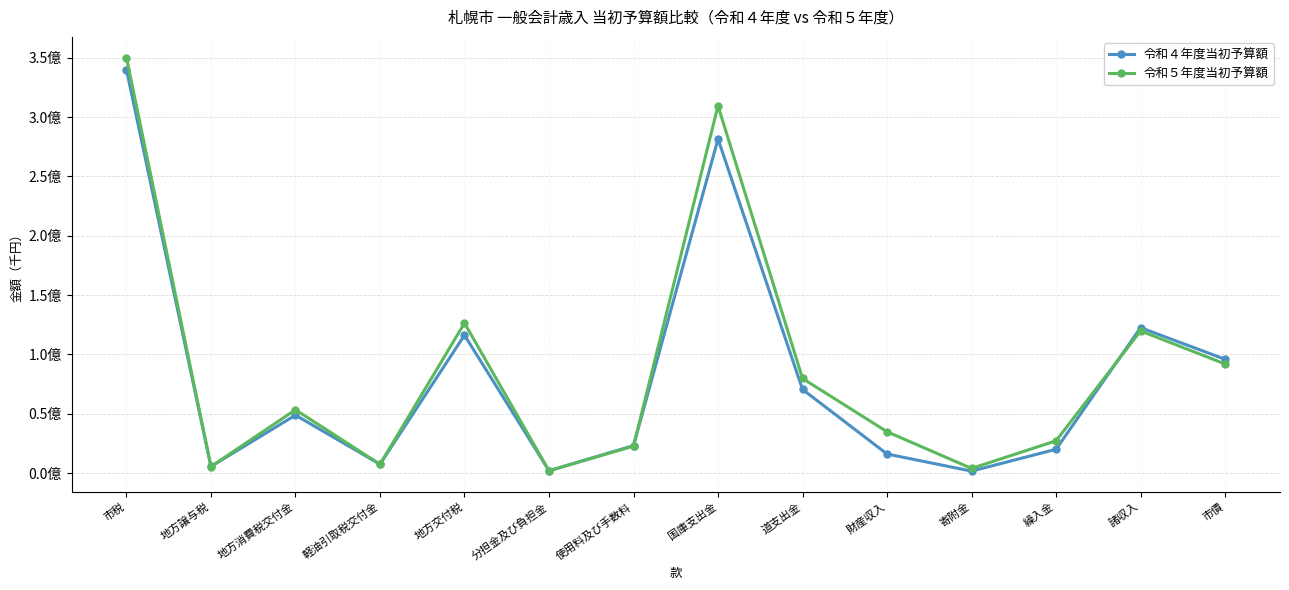

Does the chart have visible grid lines?

Yes